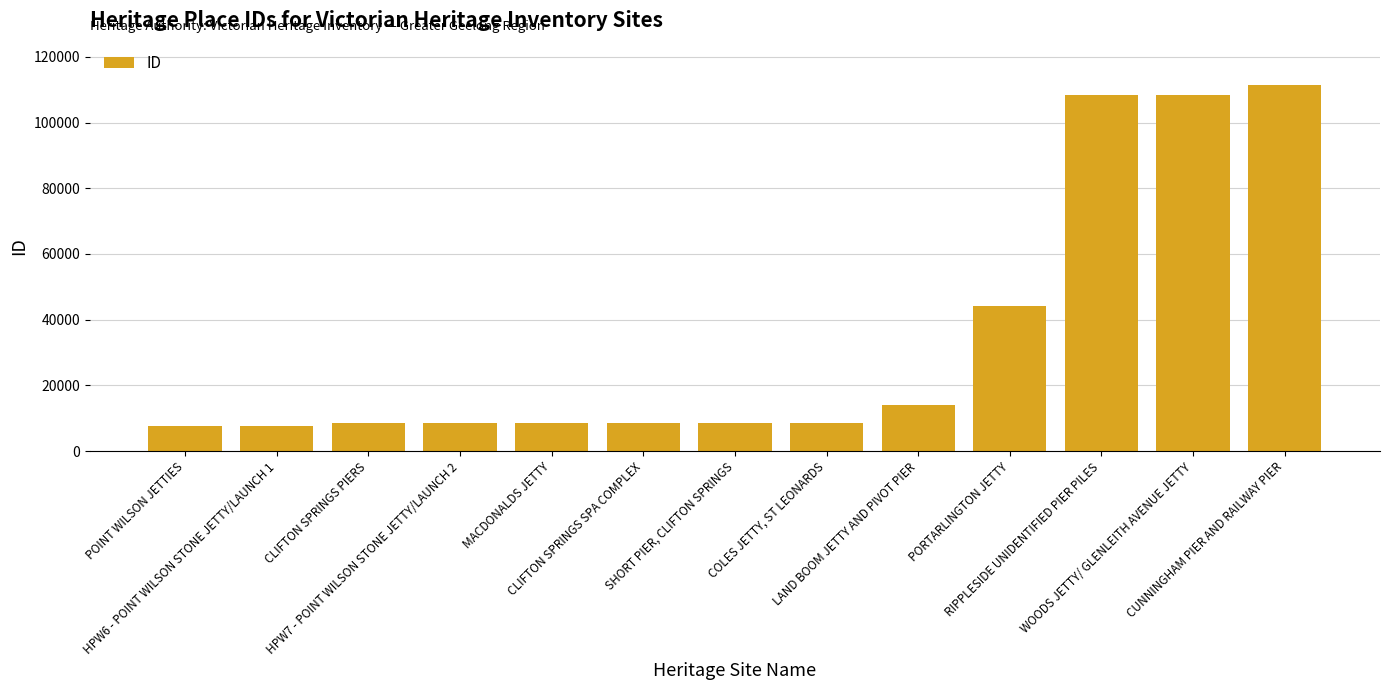

How many bars are there in total?

13